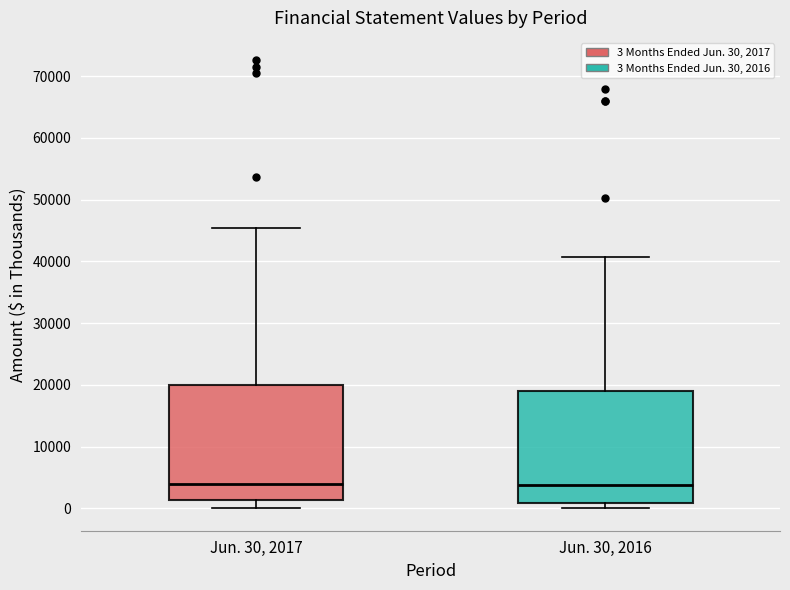

Reading left to right, read every box against the y-axis: the position of its median line, the range the box covers, and the ends of its whiskers. The values are not printed on the chart, so give them approximately, as read against the axis.

Jun. 30, 2017: median 4000, box 1000 to 20000, whiskers 0 to 45000
Jun. 30, 2016: median 4000, box 1000 to 19000, whiskers 0 to 41000